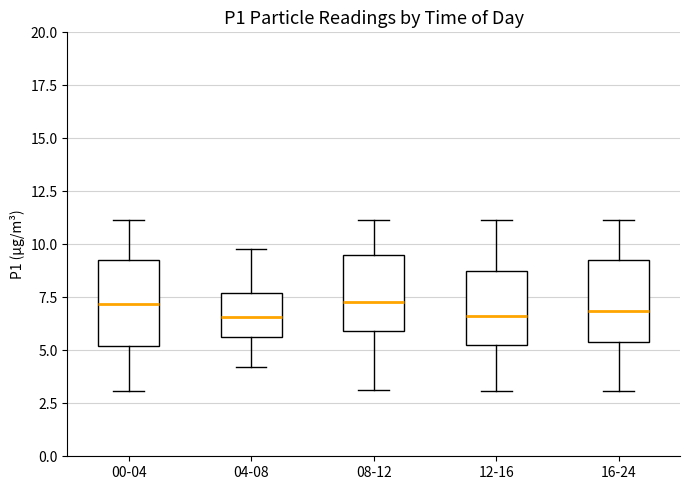

Reading left to right, read every box against the y-axis: the position of its median line, the range the box covers, and the ends of its whiskers. The values are not printed on the chart, so give them approximately, as read against the axis.

00-04: median 7.0, box 5.0 to 9.5, whiskers 3.0 to 11.0
04-08: median 6.5, box 5.5 to 7.5, whiskers 4.0 to 10.0
08-12: median 7.5, box 6.0 to 9.5, whiskers 3.0 to 11.0
12-16: median 6.5, box 5.5 to 8.5, whiskers 3.0 to 11.0
16-24: median 7.0, box 5.5 to 9.5, whiskers 3.0 to 11.0